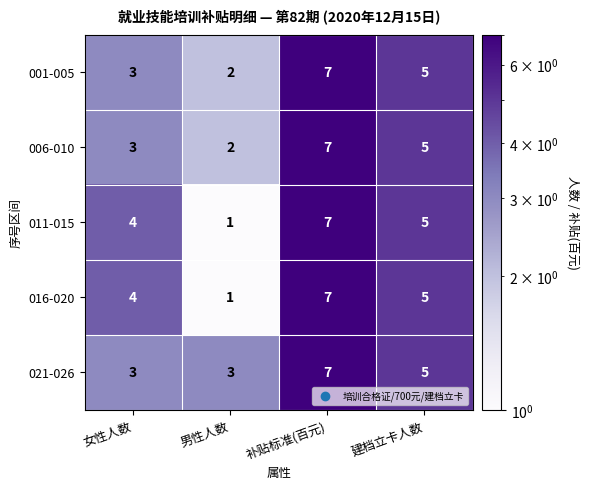

At which label does 016-020 first exceed 5?

补贴标准(百元)